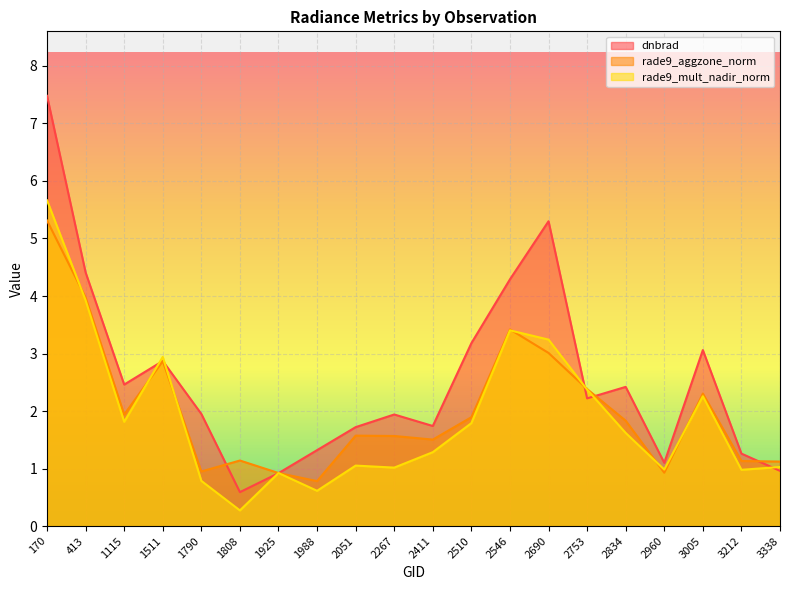

What is the average value of the rade9_mult_nadir_norm series?

1.9